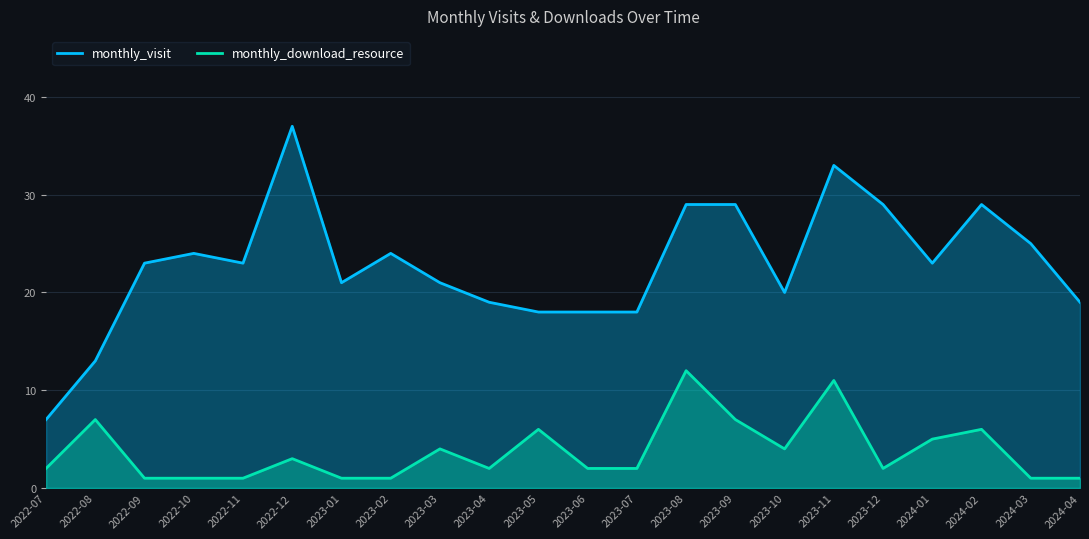

What is the sum of the monthly_download_resource values at 2023-04 and 2023-12?

4